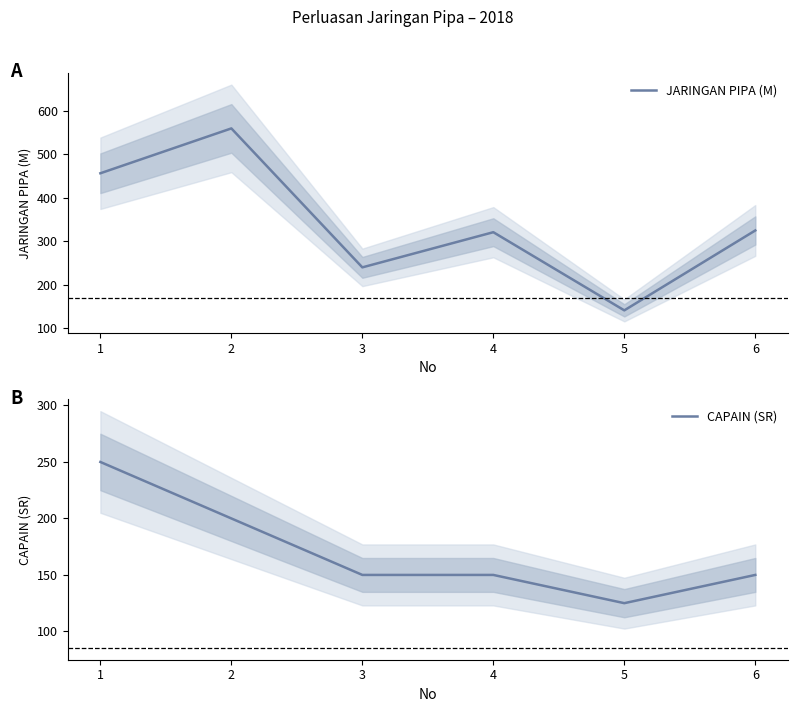

What is the maximum value shown in the chart?

560.0